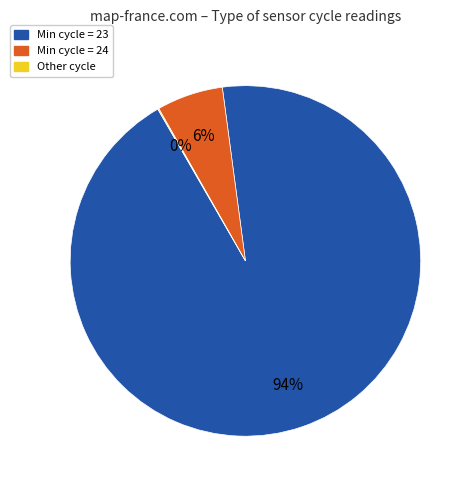

To the nearest percent, what is the difference between the largest and smallest slice percentages?

94%